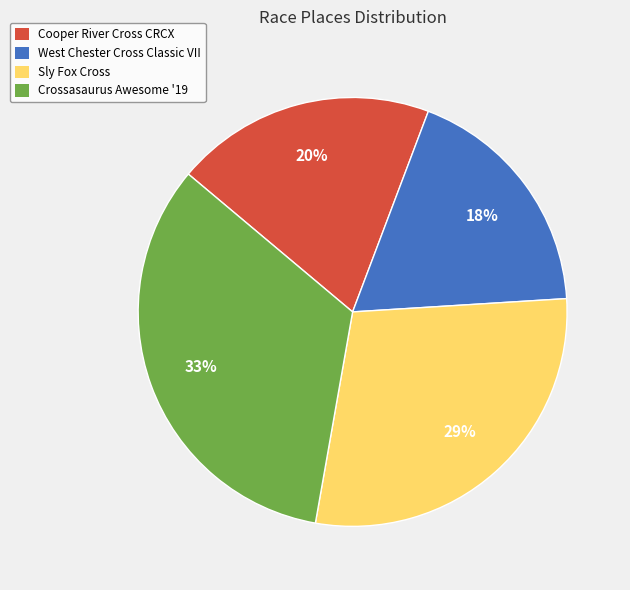

How many slices are in this pie chart?

4